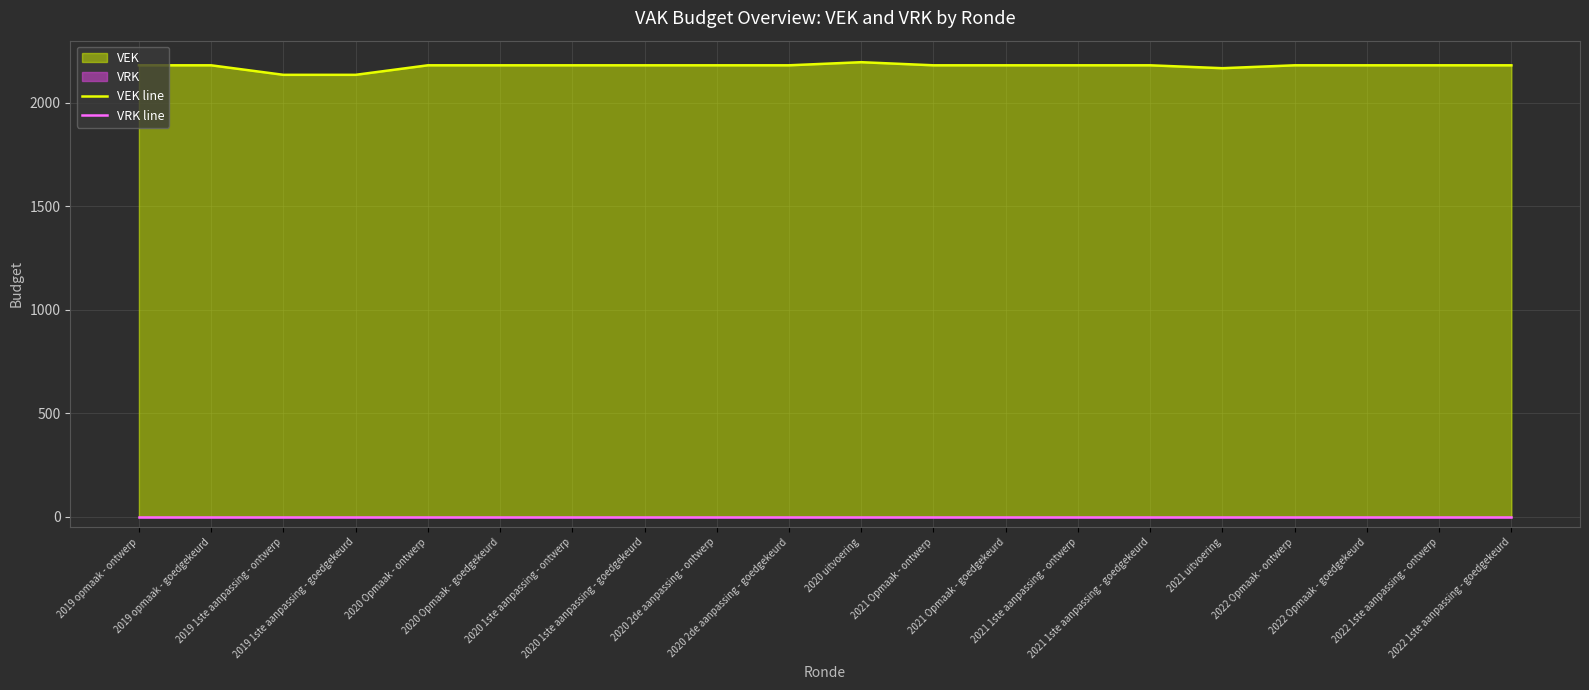

Which has a higher value, 2021 uitvoering or 2019 opmaak - ontwerp?

2019 opmaak - ontwerp